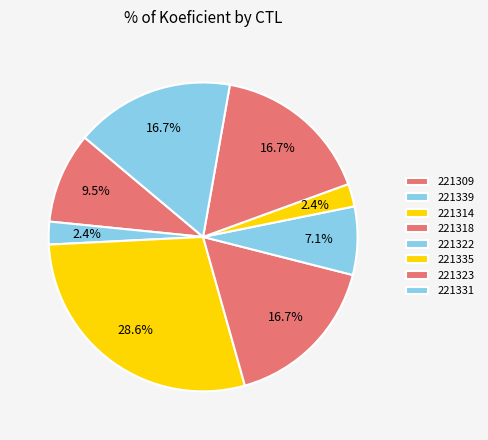

What percentage is the 221314 slice, to the nearest percent?

29%